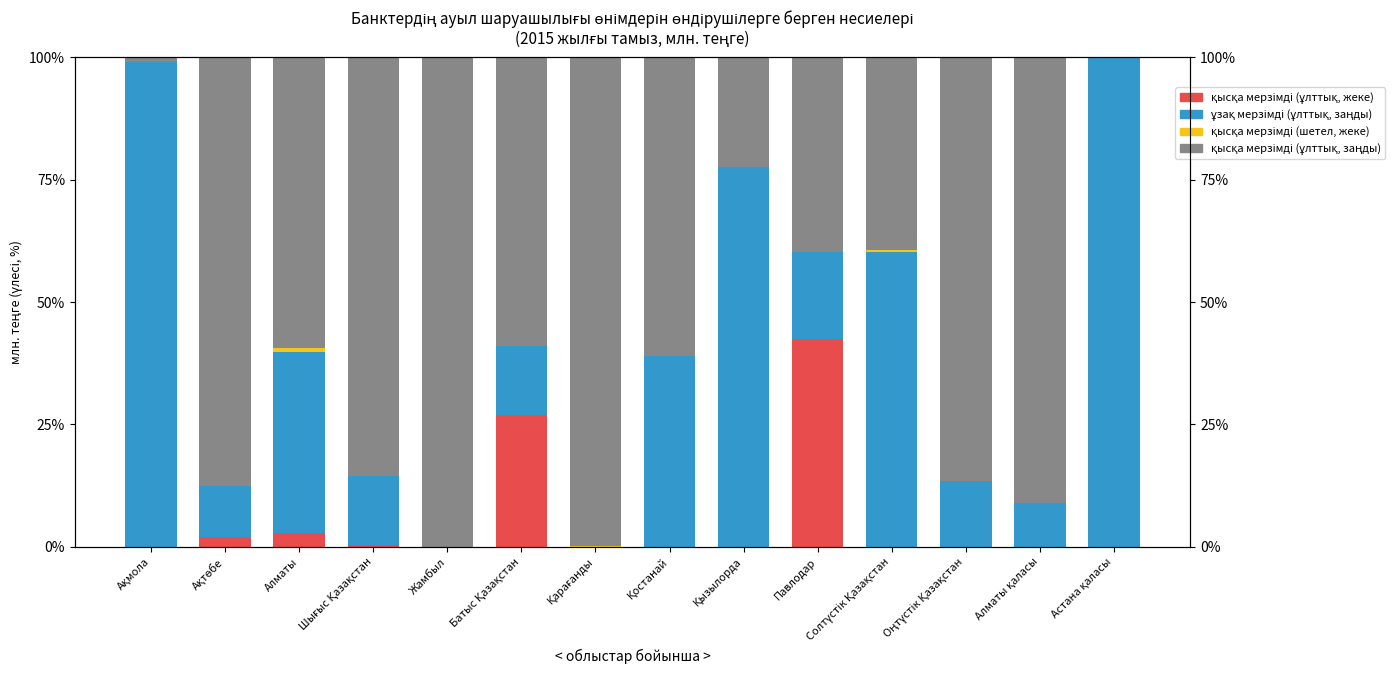

What is the spread (max minus min) of values at Алматы?

58.7